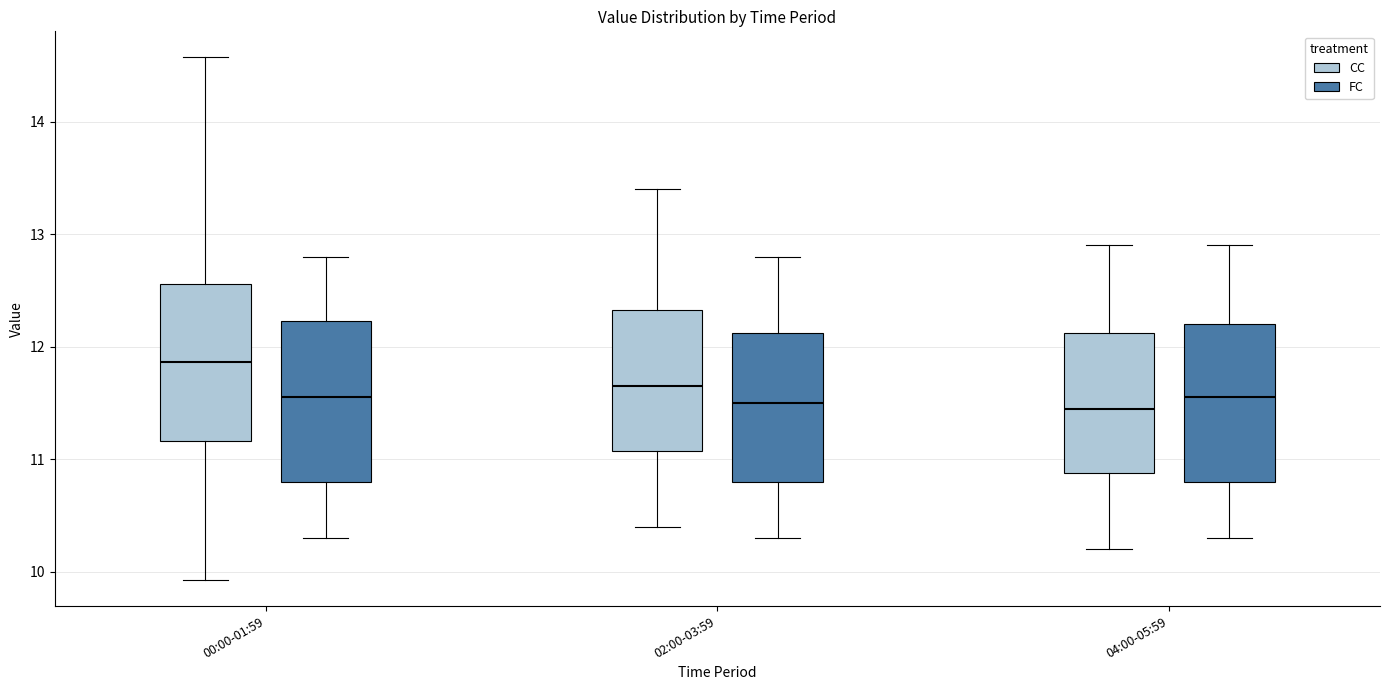

Where is the lower edge of the box for 04:00-05:59 (FC) on the y-axis? The values are not printed on the chart, so give them approximately, as read against the axis.

10.8